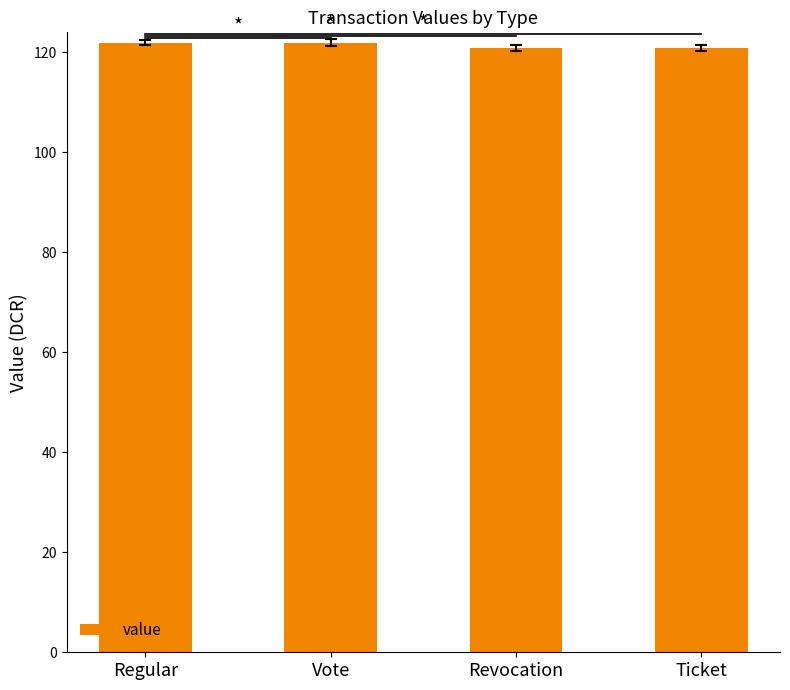

What is the minimum value shown in the chart?

120.9